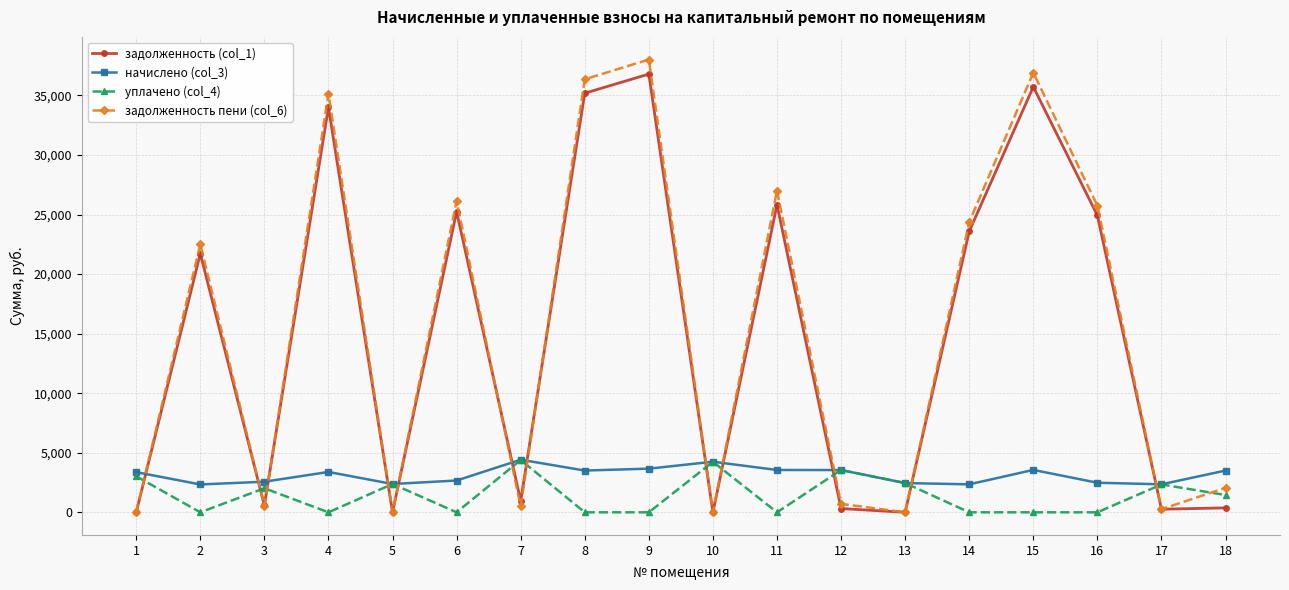

What is the value of the задолженность (col_1) point at the 7th from the left?

957.3